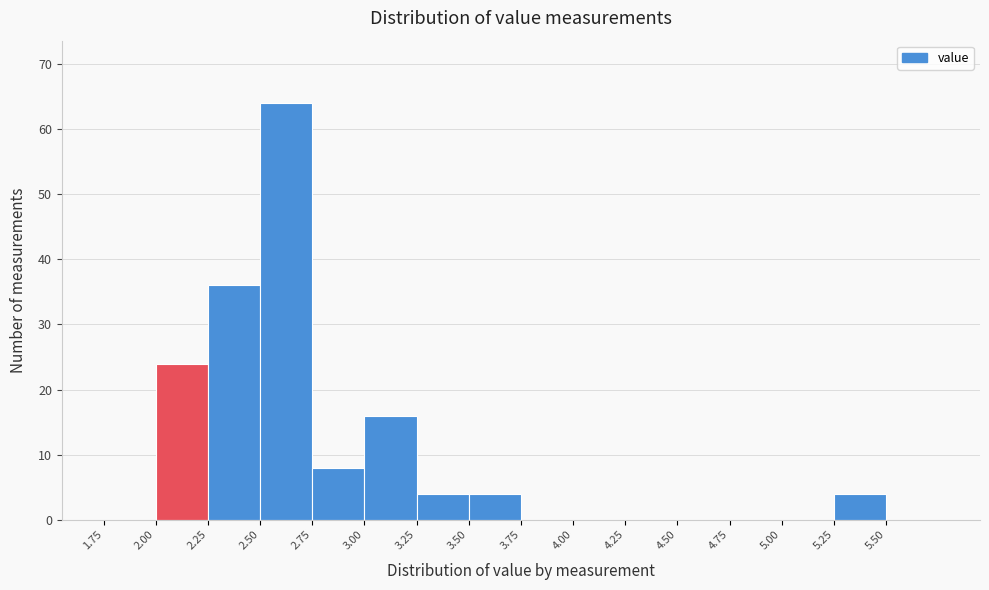

Reading left to right, list every bar in this chart as the range it spans on the x-axis followed by its height. The values are not printed on the chart, so give them approximately, as read against the axis.

1.75 to 2.00: 0
2.00 to 2.25: 24
2.25 to 2.50: 36
2.50 to 2.75: 64
2.75 to 3.00: 8
3.00 to 3.25: 16
3.25 to 3.50: 4
3.50 to 3.75: 4
3.75 to 4.00: 0
4.00 to 4.25: 0
4.25 to 4.50: 0
4.50 to 4.75: 0
4.75 to 5.00: 0
5.00 to 5.25: 0
5.25 to 5.50: 4
5.50 to 5.75: 0